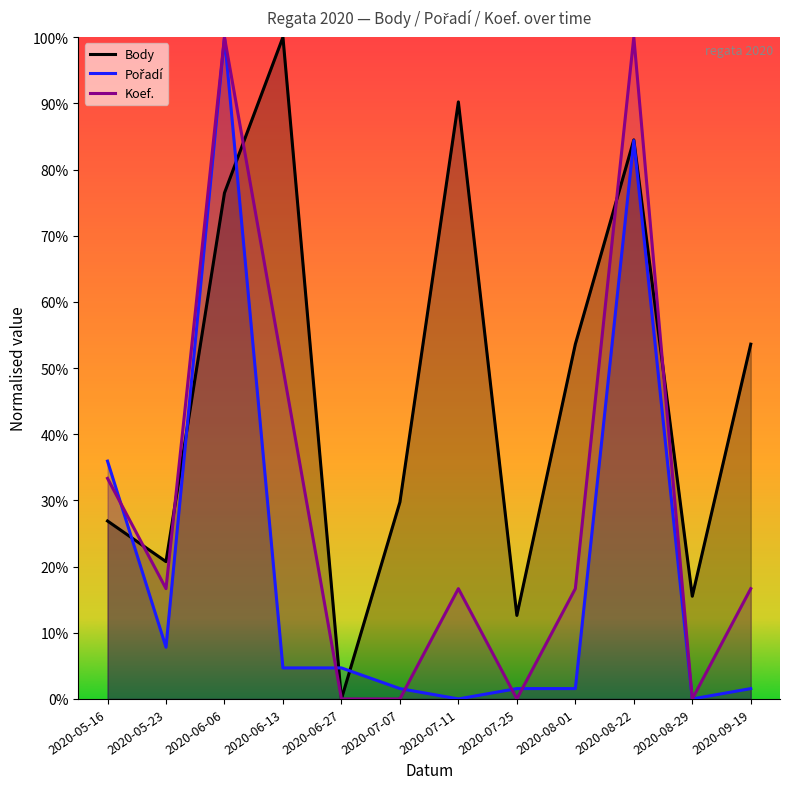

What is the label of the 6th point from the left?

2020-07-07